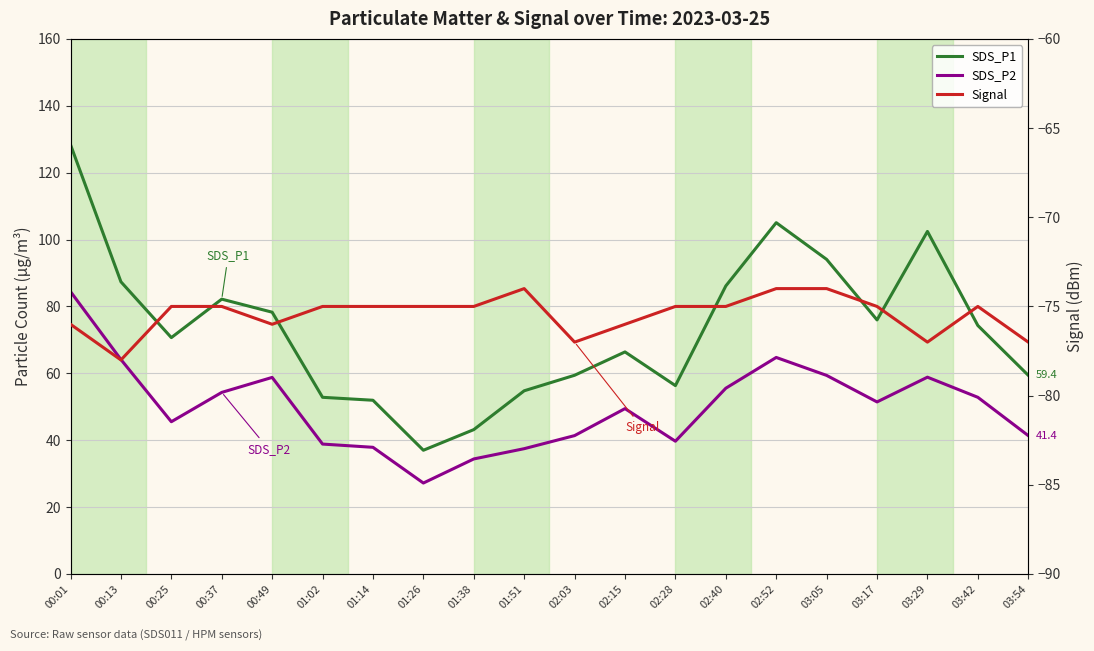

At which label does Signal first exceed -75?

01:51